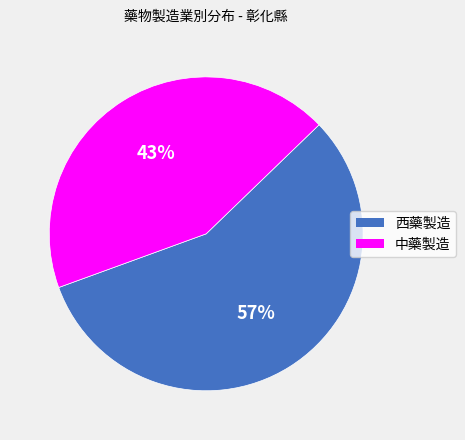

Does 中藥製造 represent more than half of the total?

No